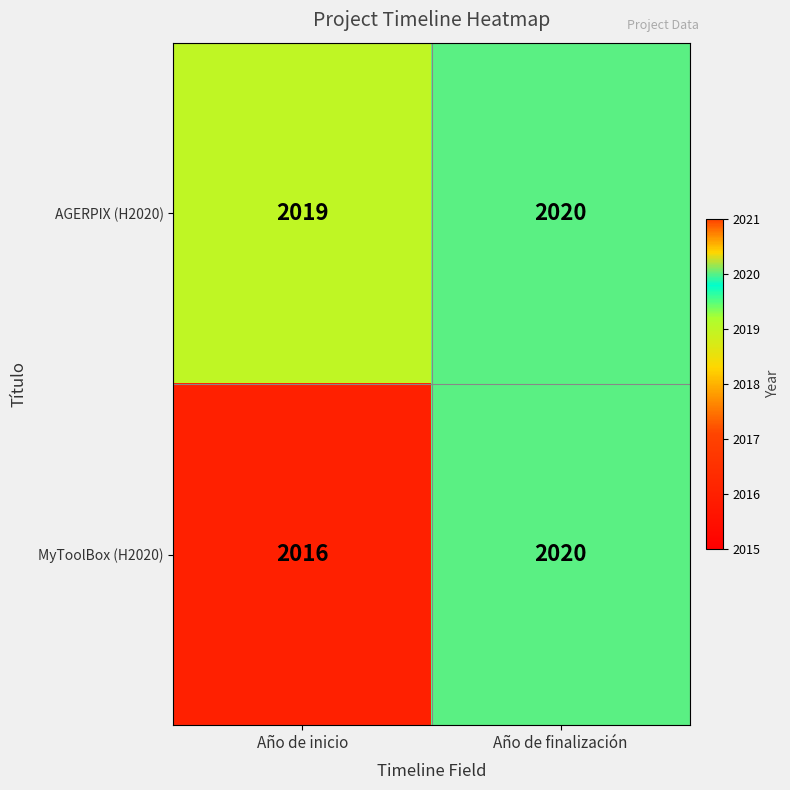

The MyToolBox (H2020) series shows 871 at Año de inicio. True or false?

False